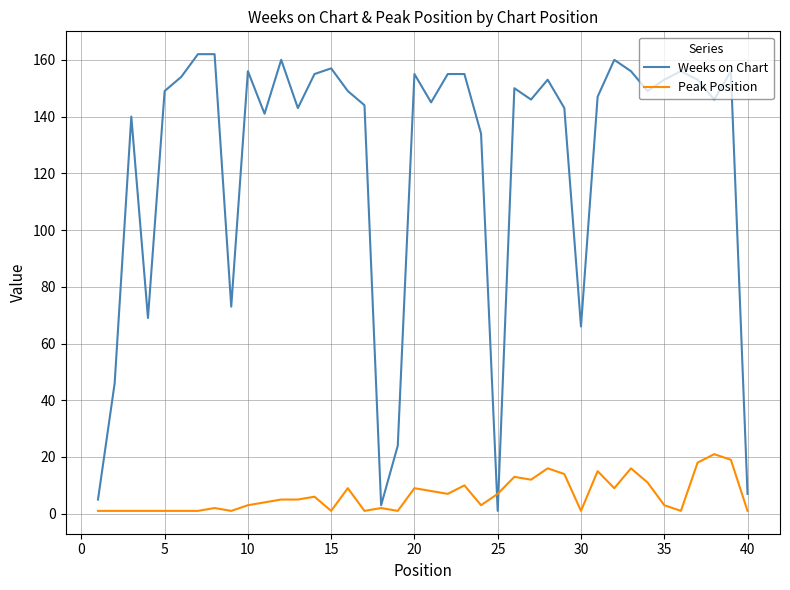

List the series in order of their peak value, lowest first.

Peak Position, Weeks on Chart